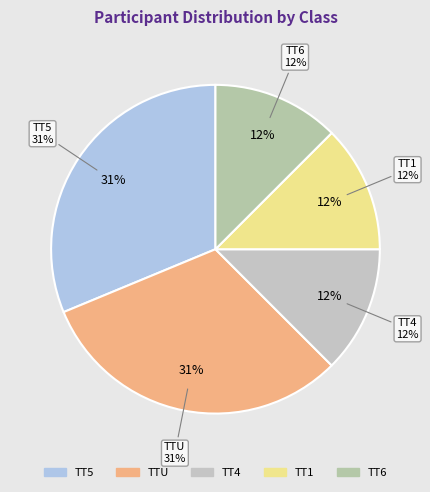

Do TT6 and TT1 together represent more than half of the pie?

No